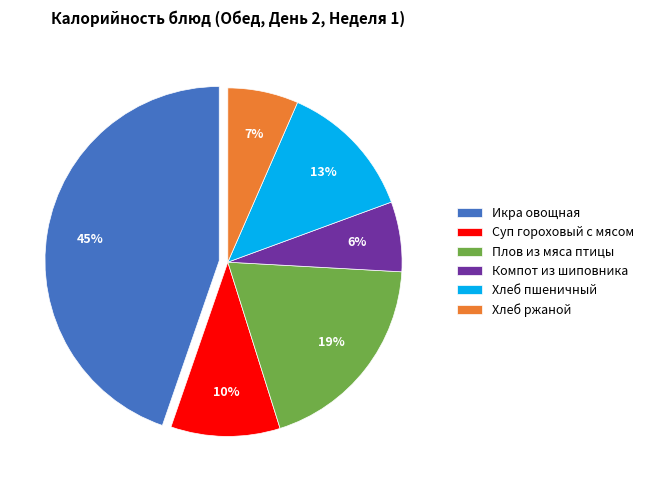

Which slice is the largest?

Икра овощная